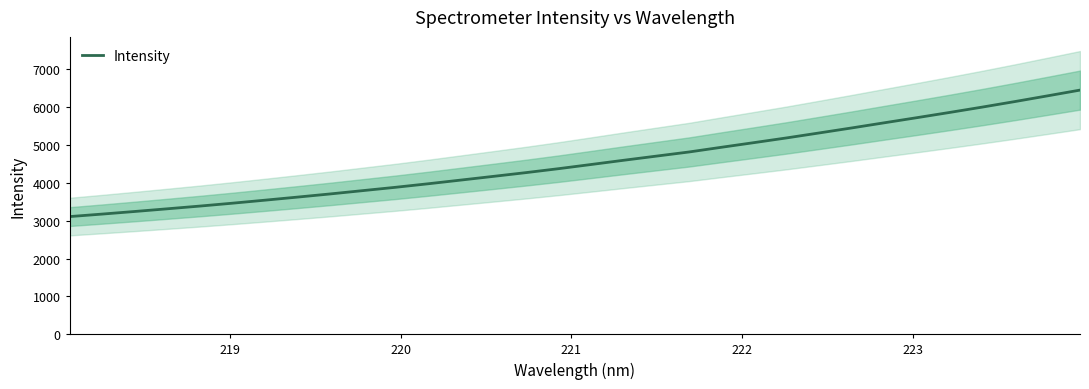

What is the lowest value of the Intensity series?

3108.0